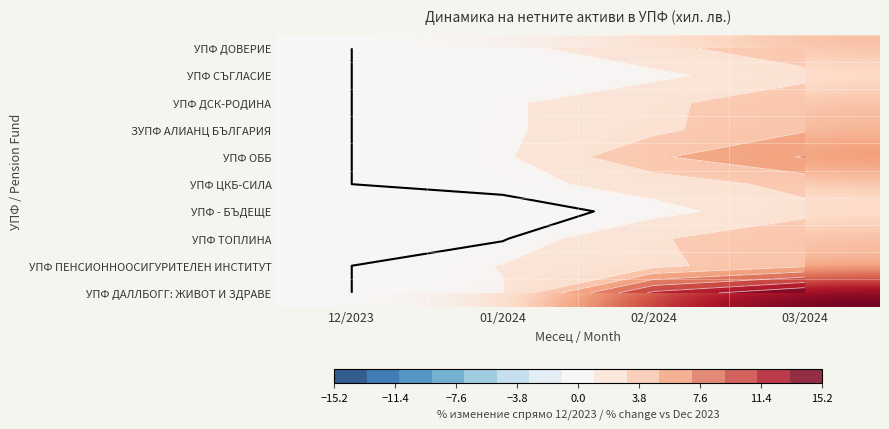

At which label is УПФ ОББ closest to 3?

02/2024